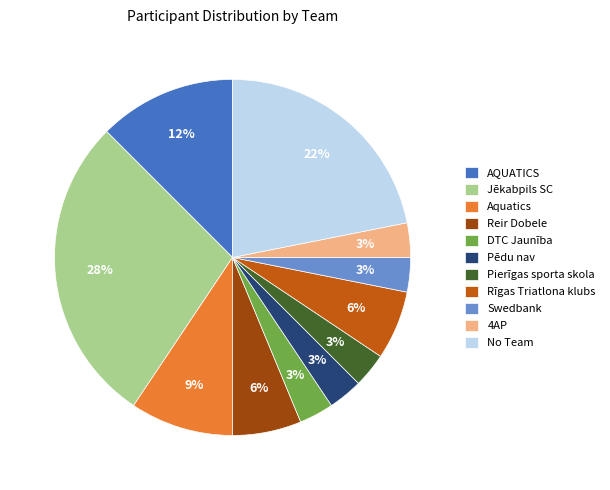

Do Pēdu nav and Pierīgas sporta skola together represent more than half of the pie?

No